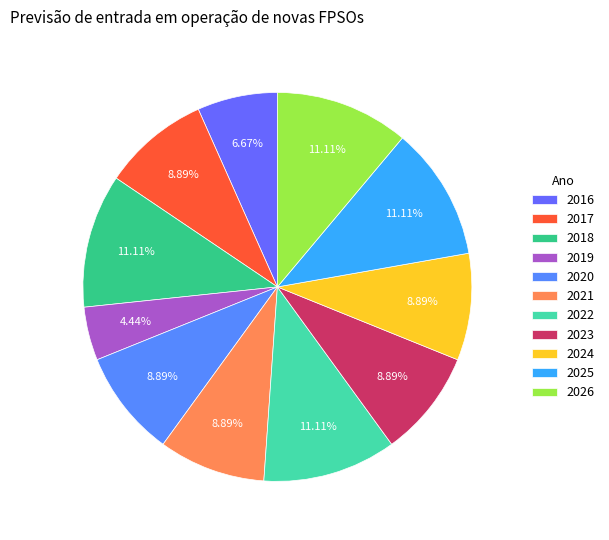

How many slices are in this pie chart?

11